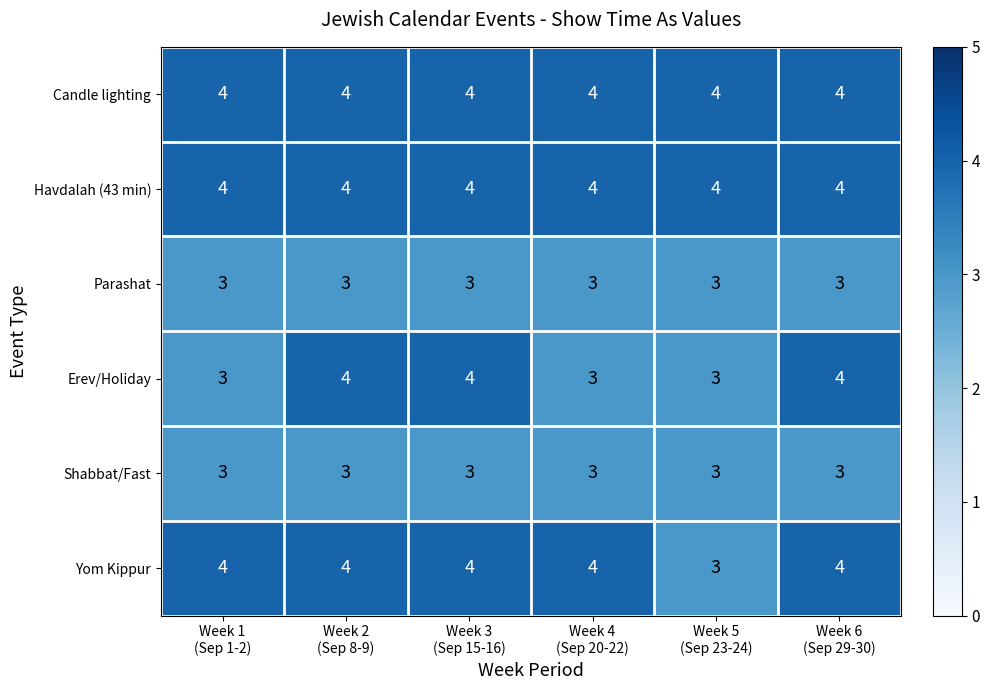

At how many categories does at least one series exceed 3?

6